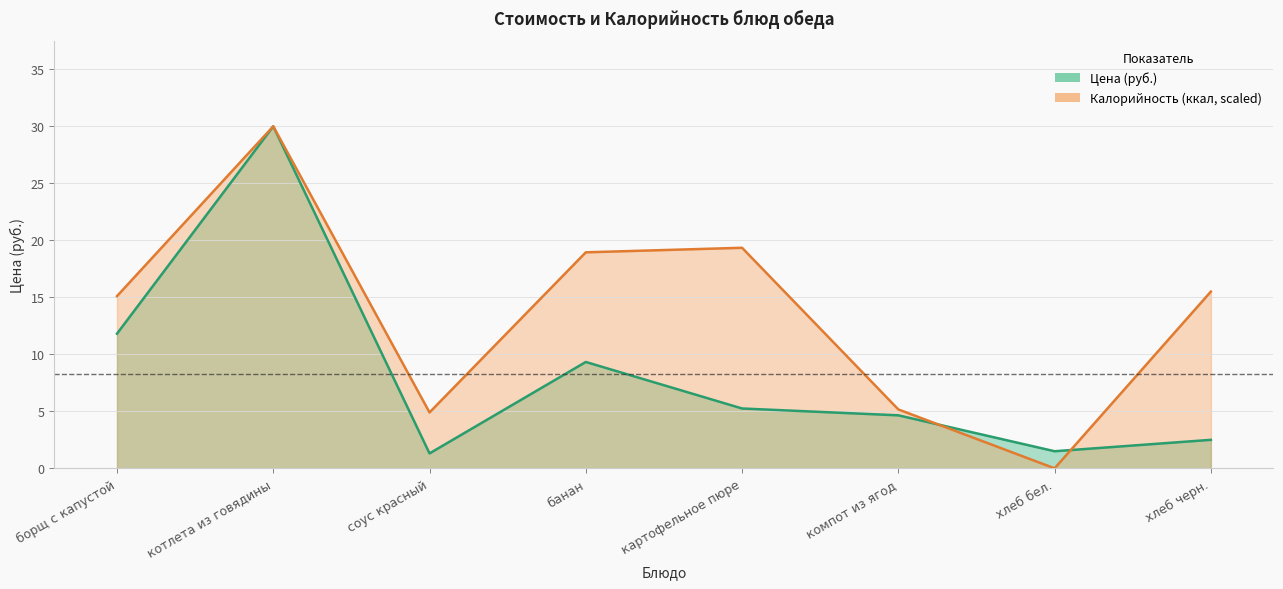

What is the difference between the Цена values at компот из ягод and банан?

4.7